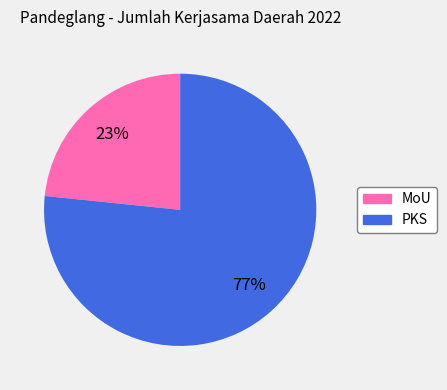

To the nearest percent, what portion does PKS represent?

77%